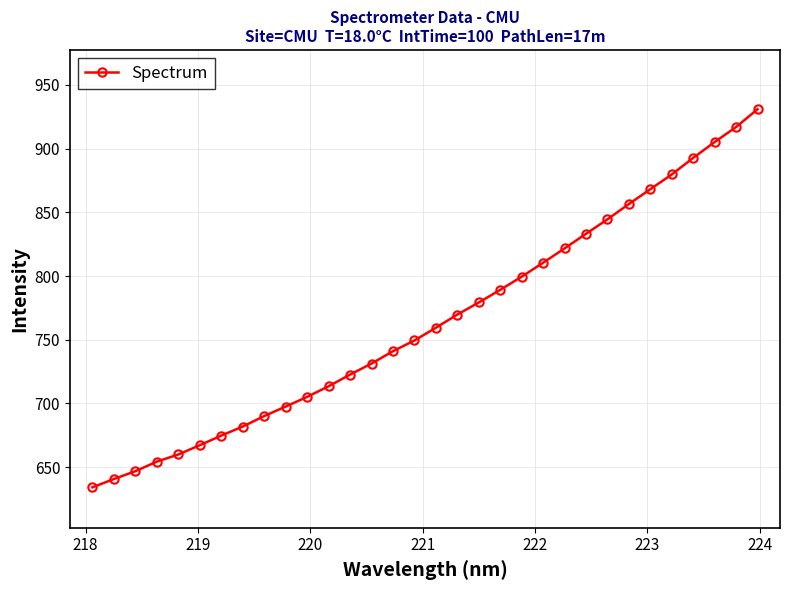

What is the value of the 19th point from the left?

779.3